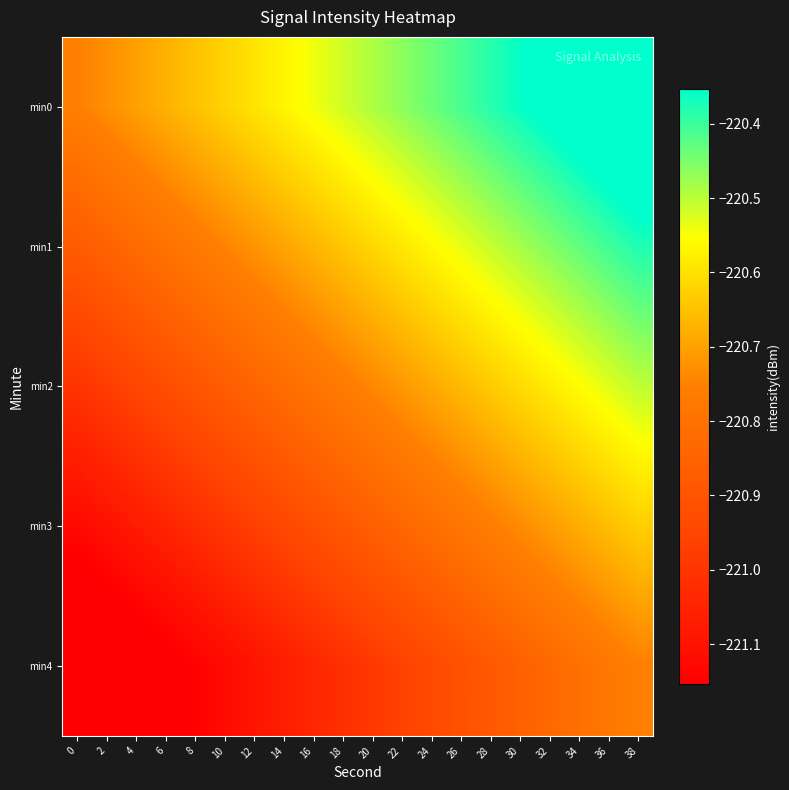

Which series has the widest spread of values?

min0